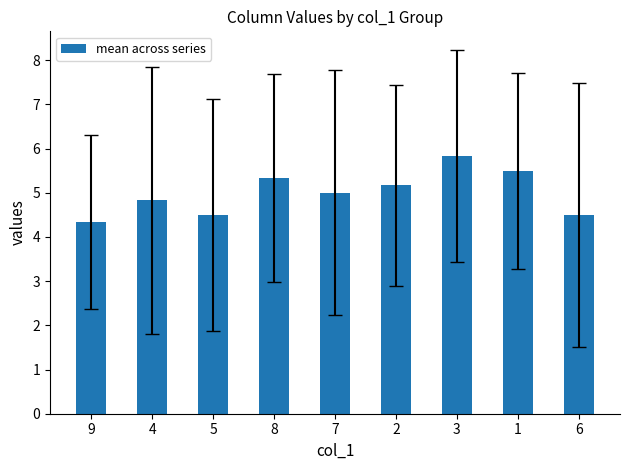

What is the change in value from 4 to 7?

+0.2